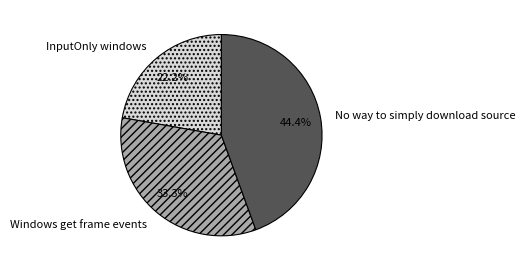

To the nearest percent, what is the difference between the No way to simply download source and Windows get frame events slice percentages?

11%